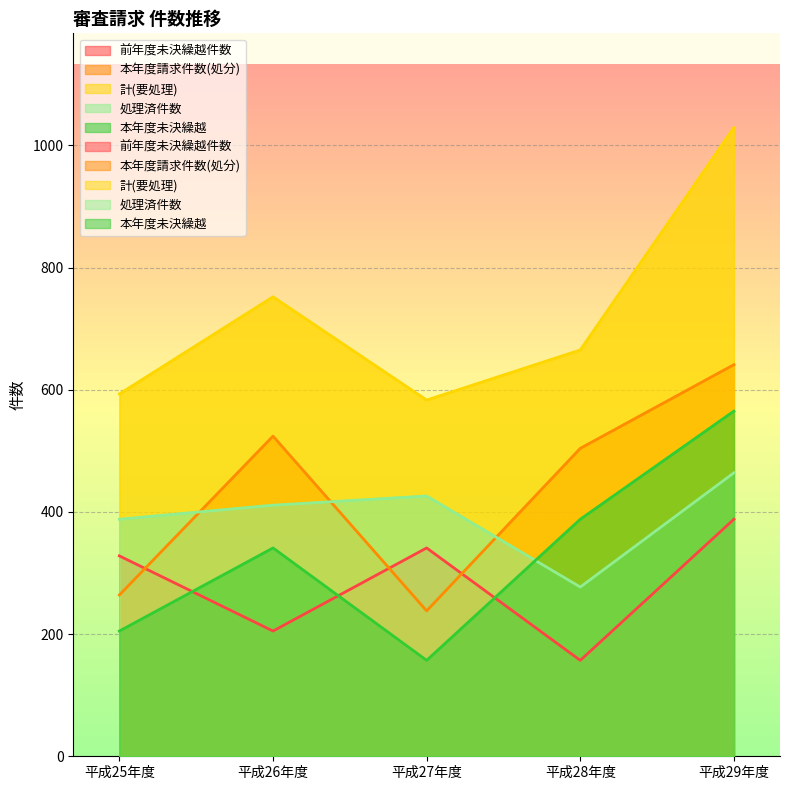

After their last crossing, which series has the higher values: 本年度未決繰越 or 処理済件数?

本年度未決繰越